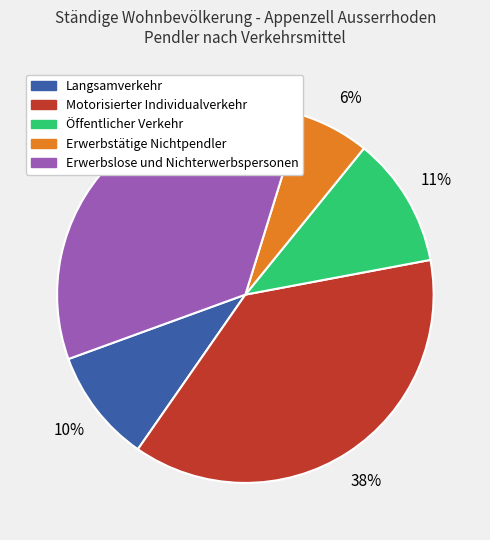

How many slices are in this pie chart?

5